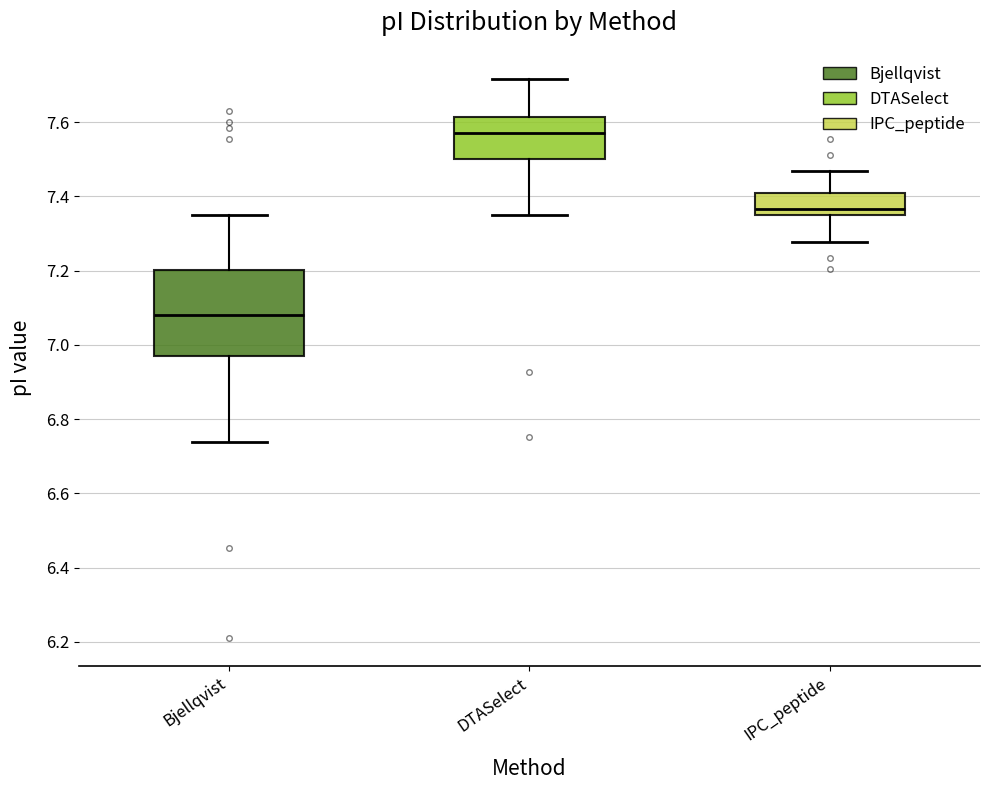

Where does the upper whisker of the box for Bjellqvist end on the y-axis? The values are not printed on the chart, so give them approximately, as read against the axis.

7.36